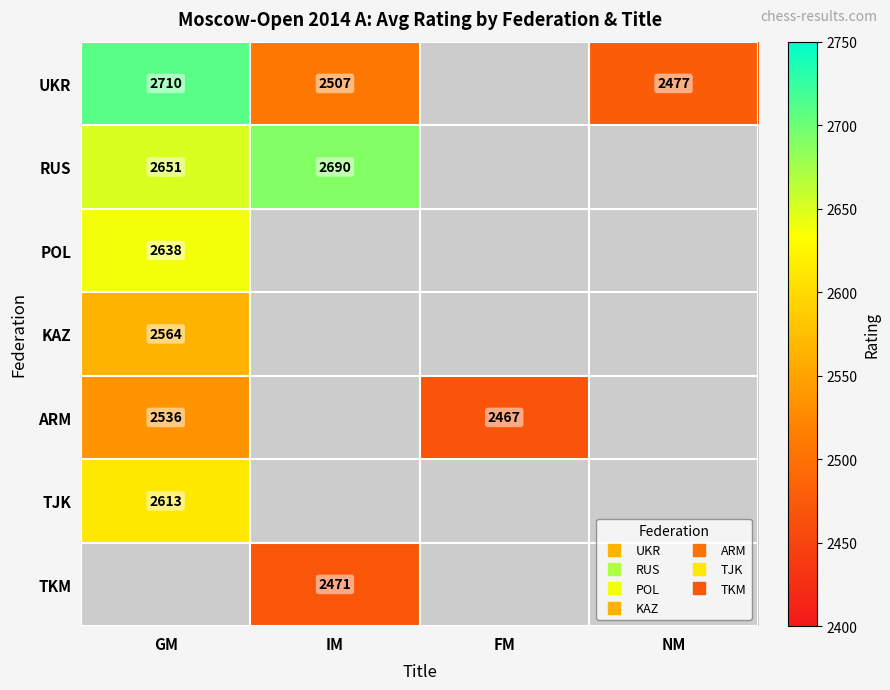

What is the sum of the UKR values at IM and FM?

2507